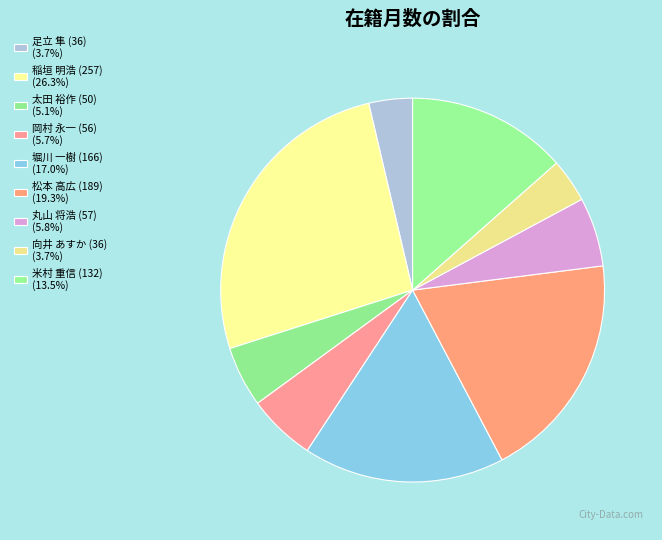

To the nearest percent, what portion does 岡村 永一 (56) represent?

6%